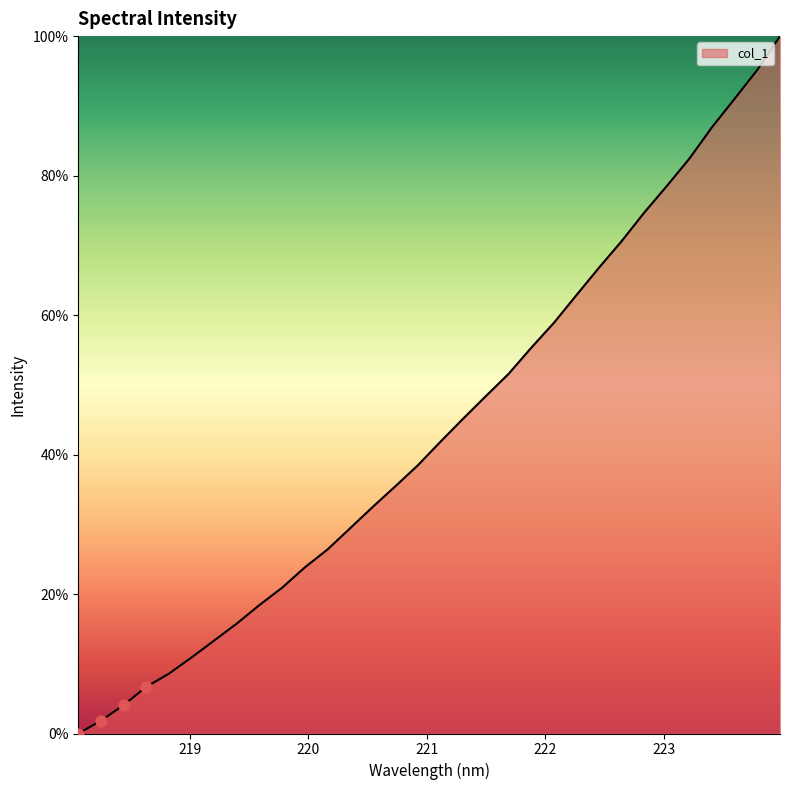

What is the greatest value displayed?

100.0